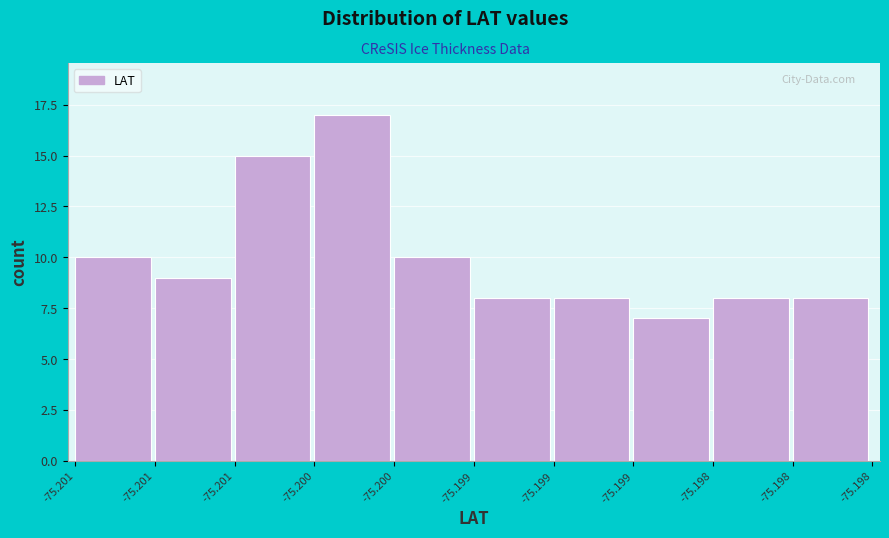

How many bars are there in total?

10